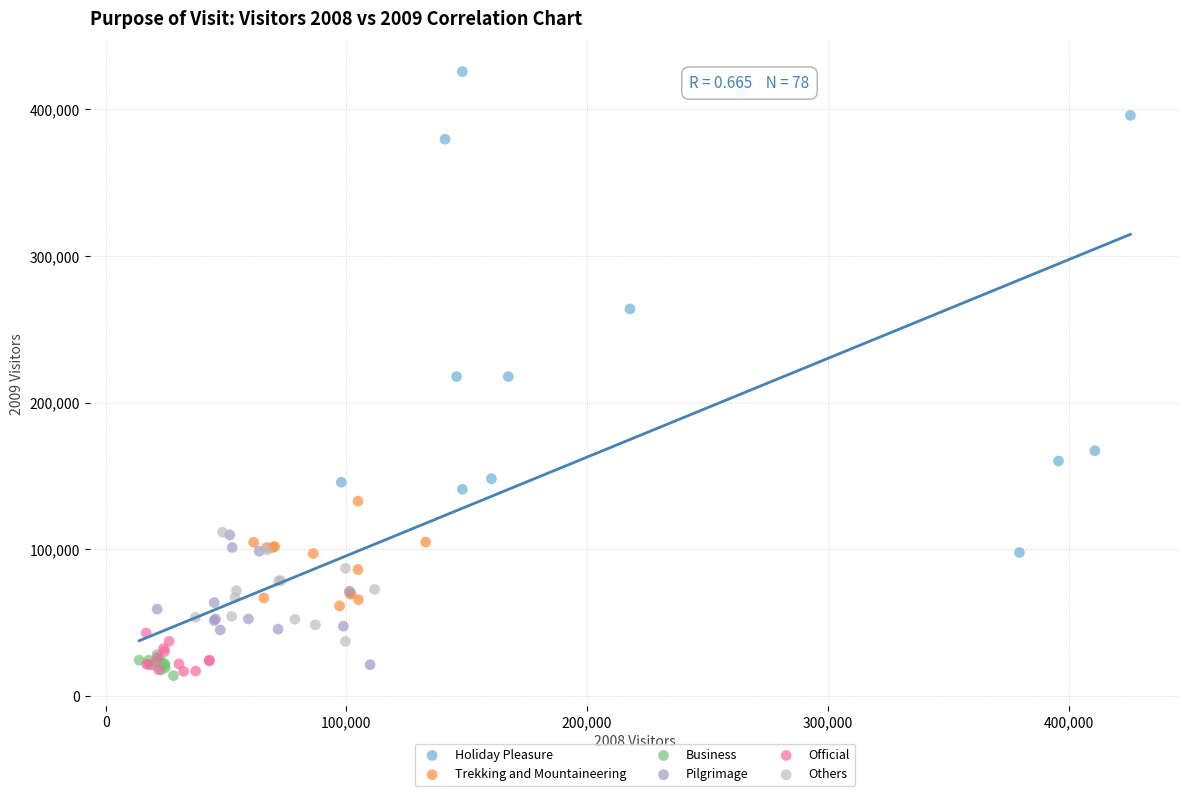

Which series has the widest spread of Y values?

Holiday Pleasure